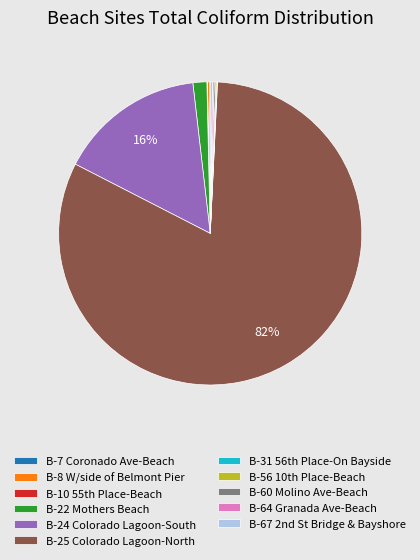

To the nearest percent, what is the average slice percentage?

9%